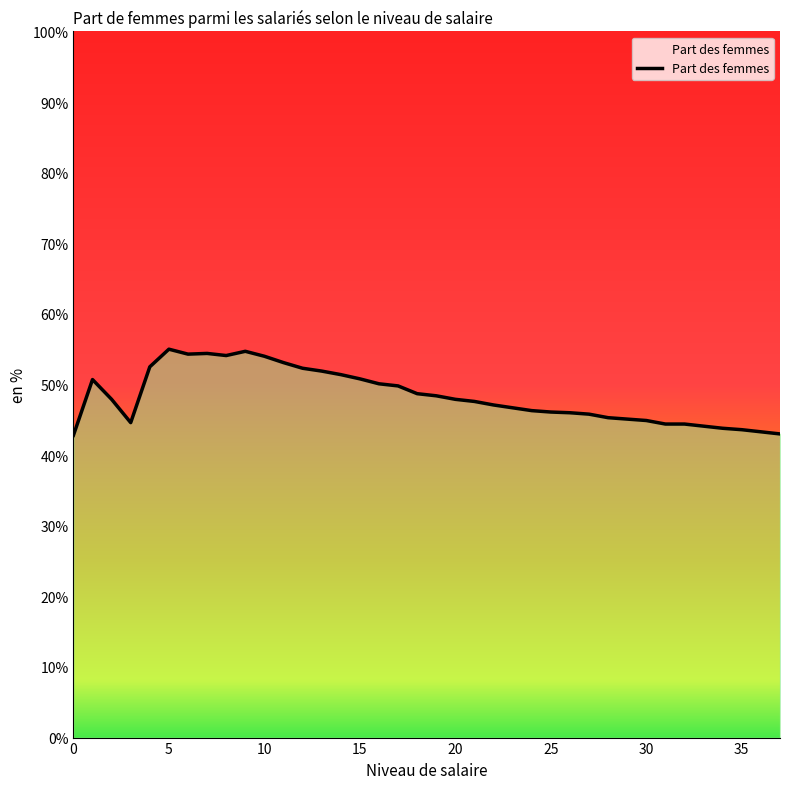

What is the difference between the maximum and minimum values?

12.2